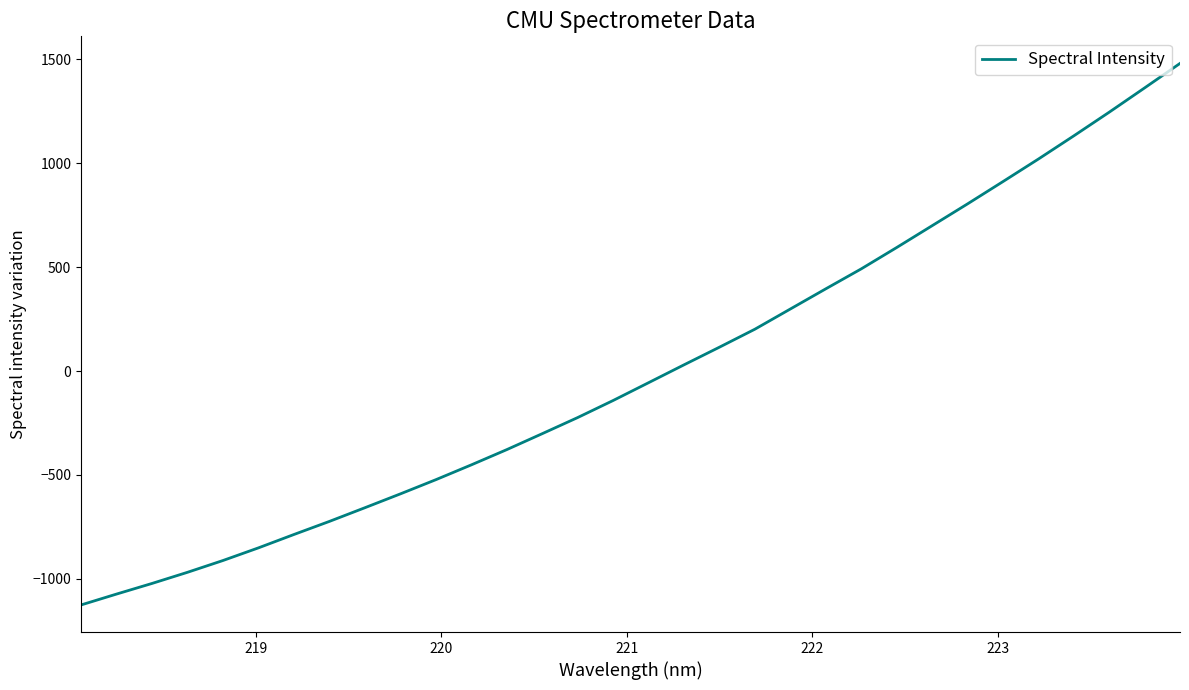

What is the difference between the maximum and minimum values?

2606.7